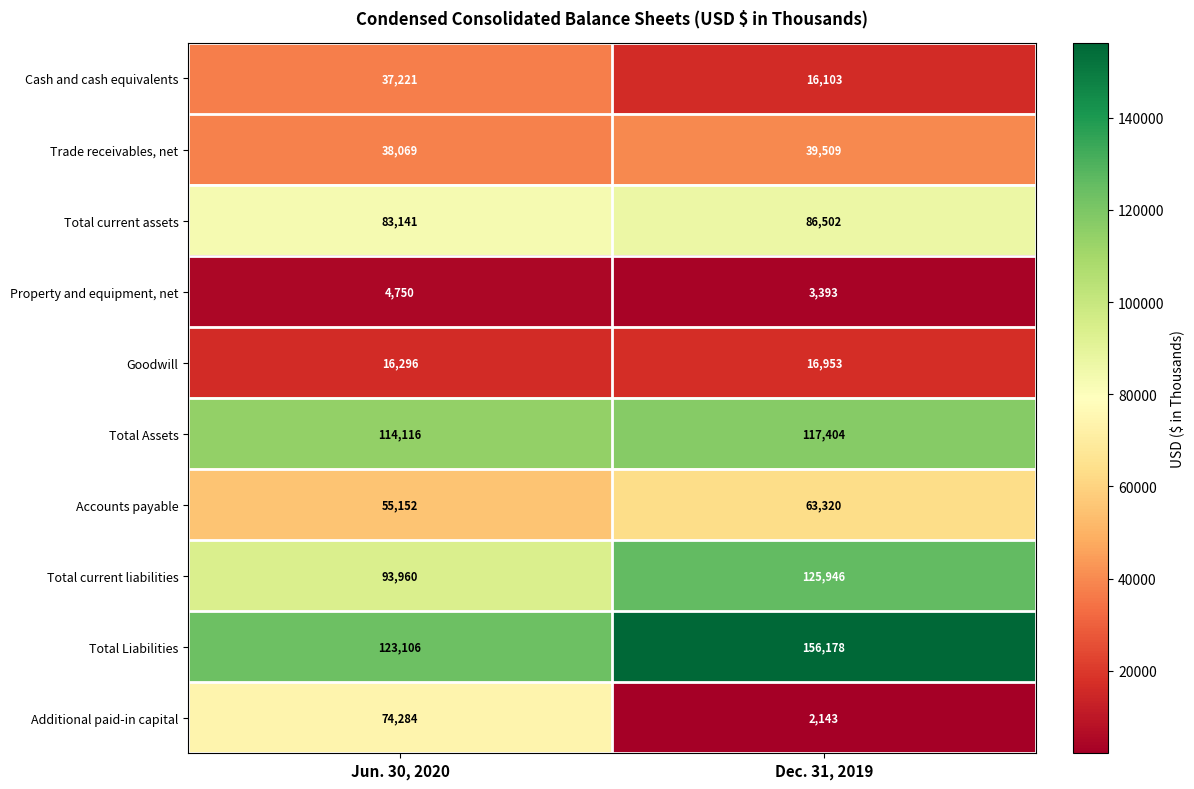

At which category is the sum across all series the highest?

Jun. 30, 2020